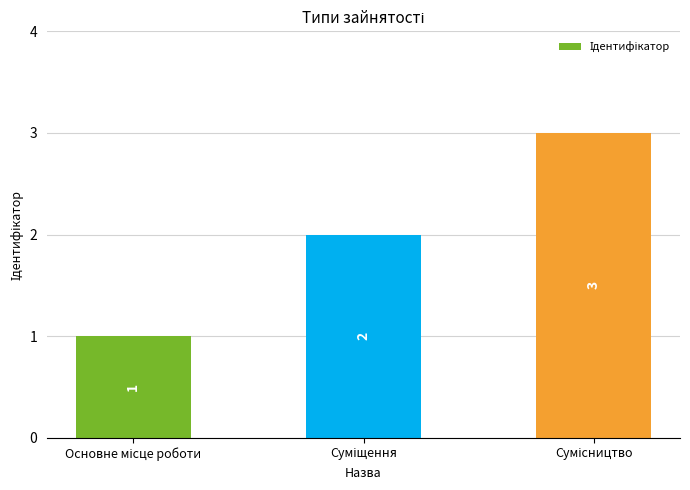

Count the number of data series in this chart.

1